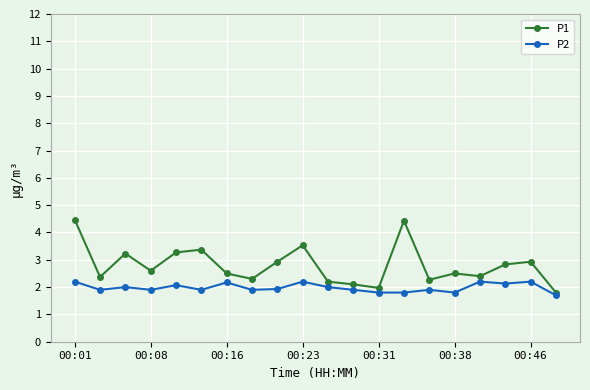

What is the greatest value displayed?

4.5